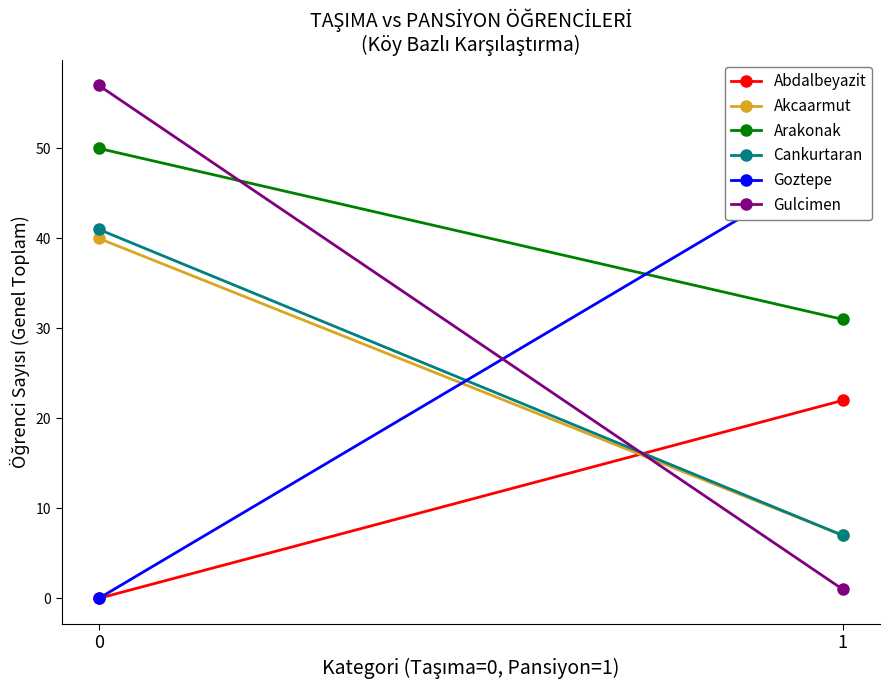

Rank the series by their maximum value, from highest to lowest.

Gulcimen, Arakonak, Goztepe, Cankurtaran, Akcaarmut, Abdalbeyazit